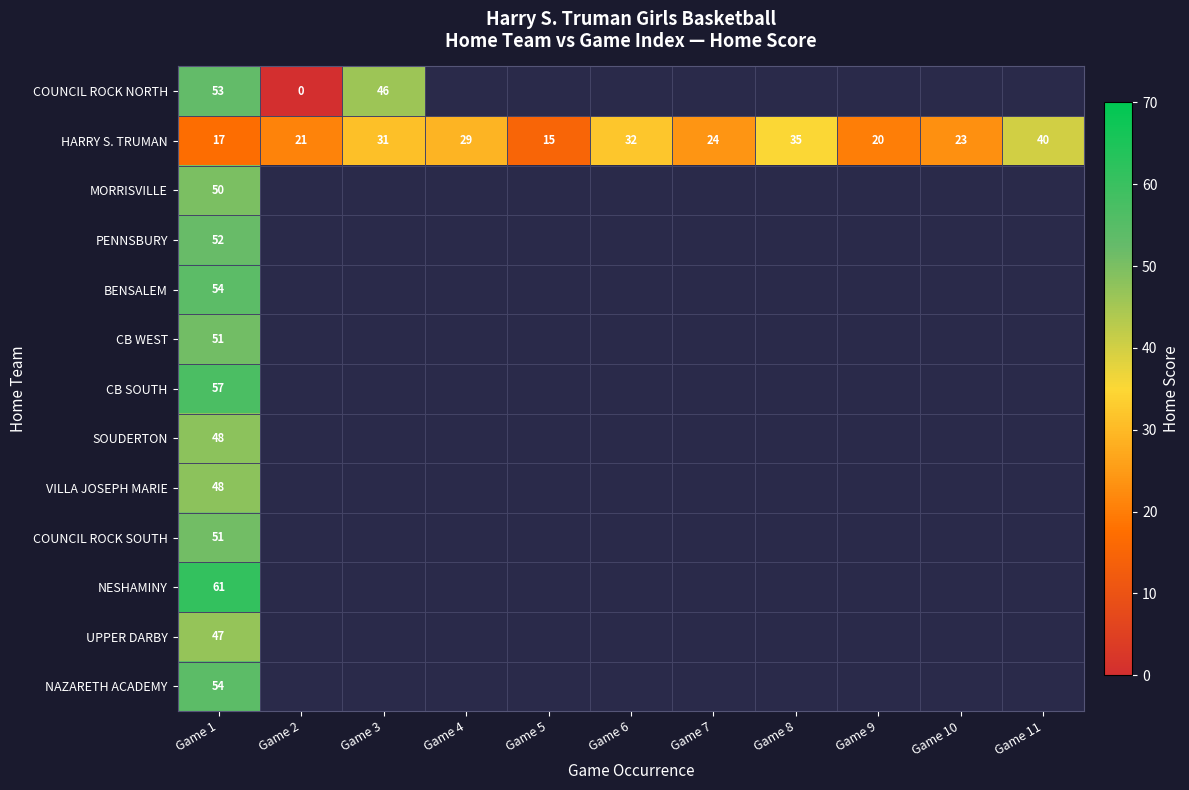

At which category does the chart reach its minimum across all series?

Game 2